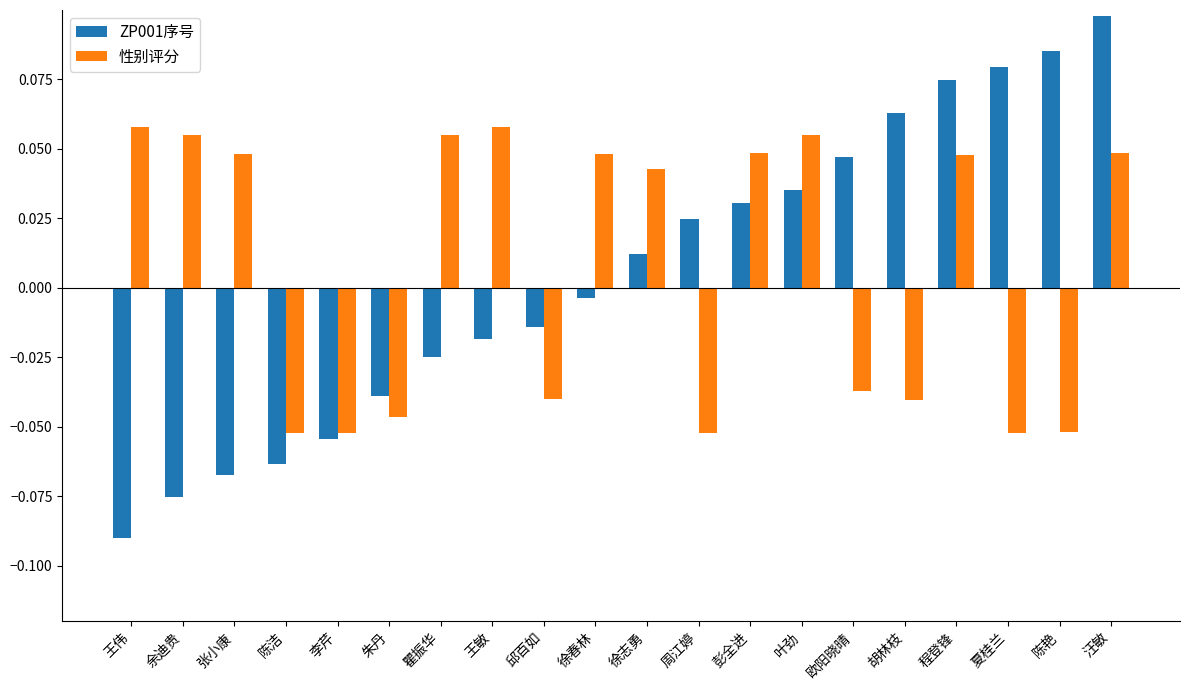

Where is 性别评分 nearest to the value 0?

欧阳晓晴